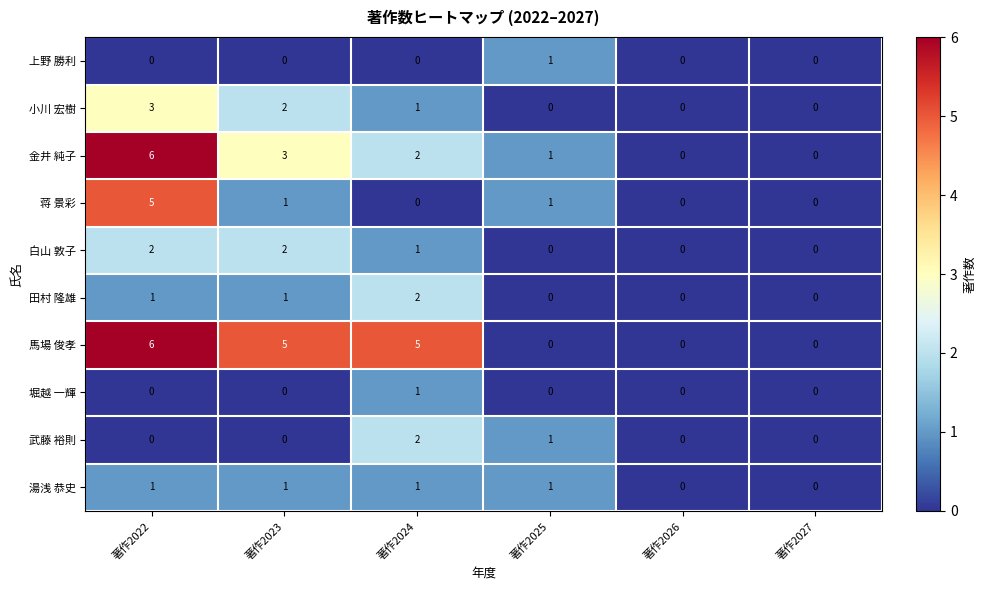

At which category is the sum across all series the highest?

著作2022